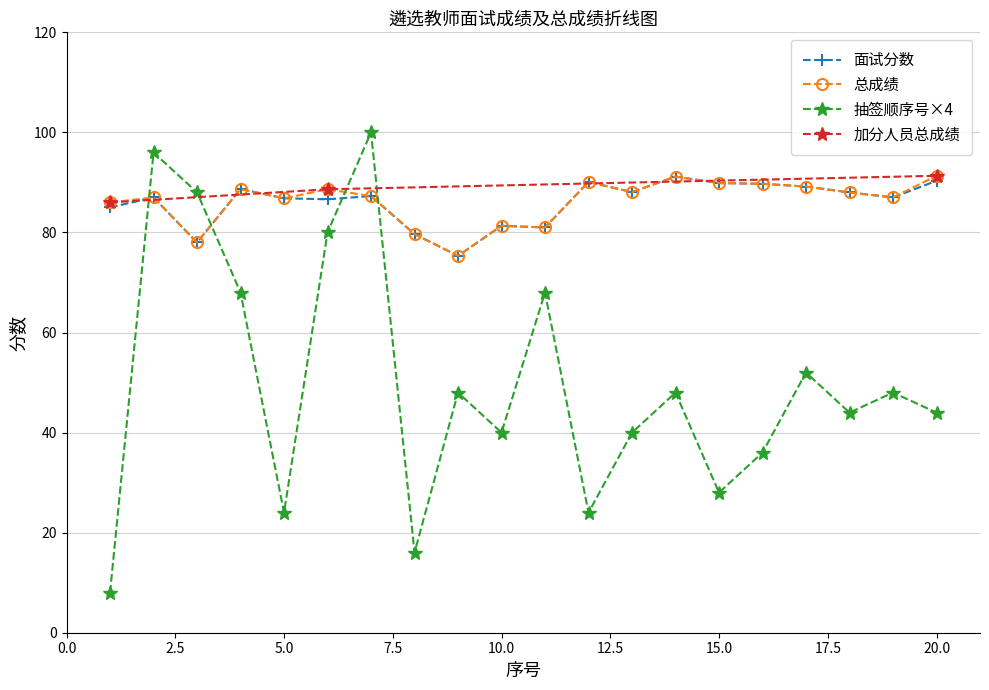

What is the sum of all 总成绩 values?

1724.2